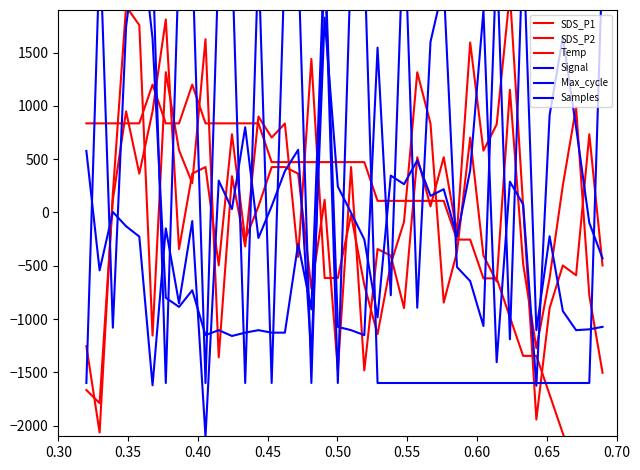

How many interior local peaks does the Temp series have?

2